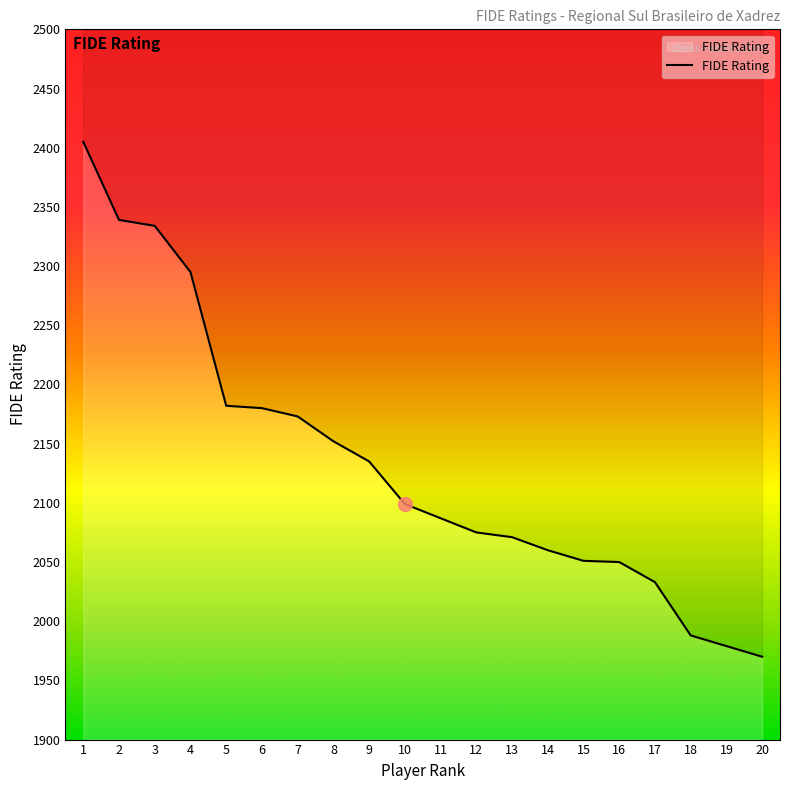

Reading right to left, transcribe all the data shown in this chart.

1970	1979	1988	2033	2050	2051	2060	2071	2075	2087	2099	2135	2152	2173	2180	2182	2295	2334	2339	2405